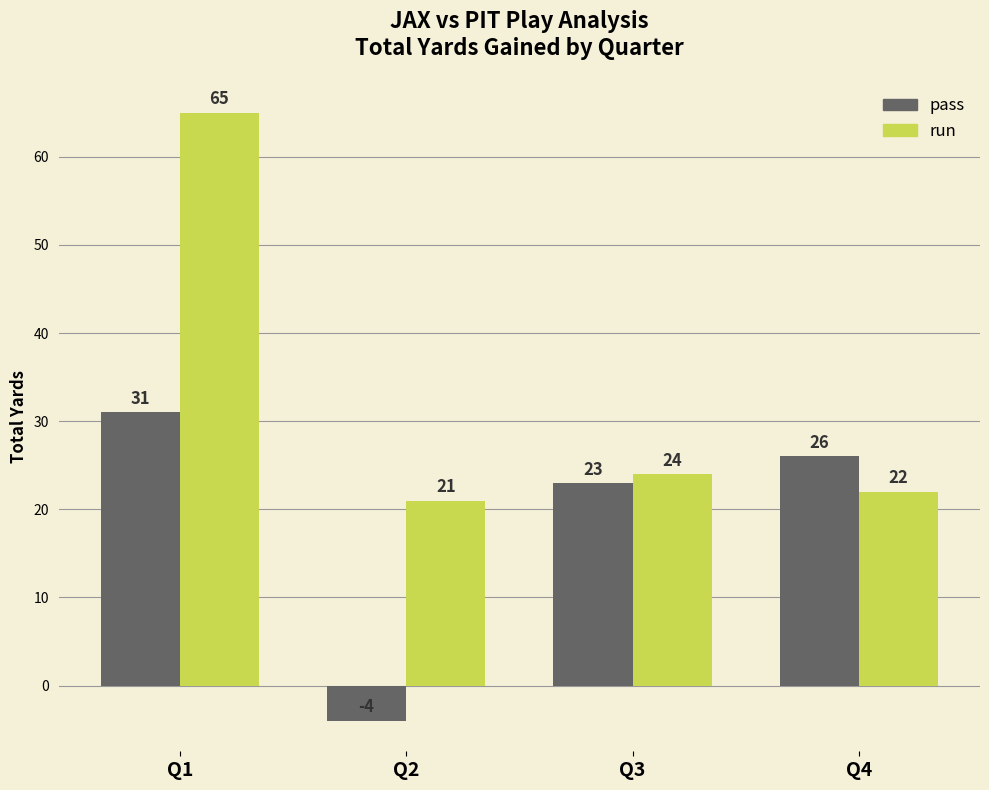

Which category has the lowest value across all series?

Q2